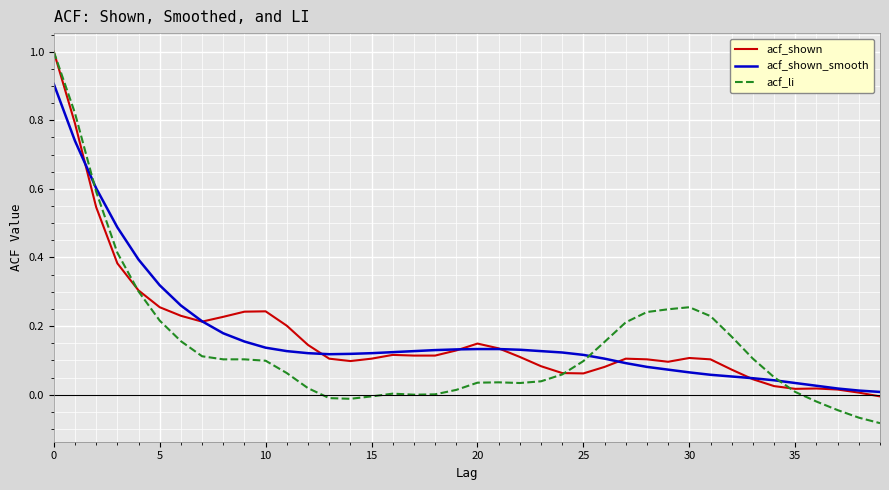

Which series has the largest range (max minus min)?

acf_li